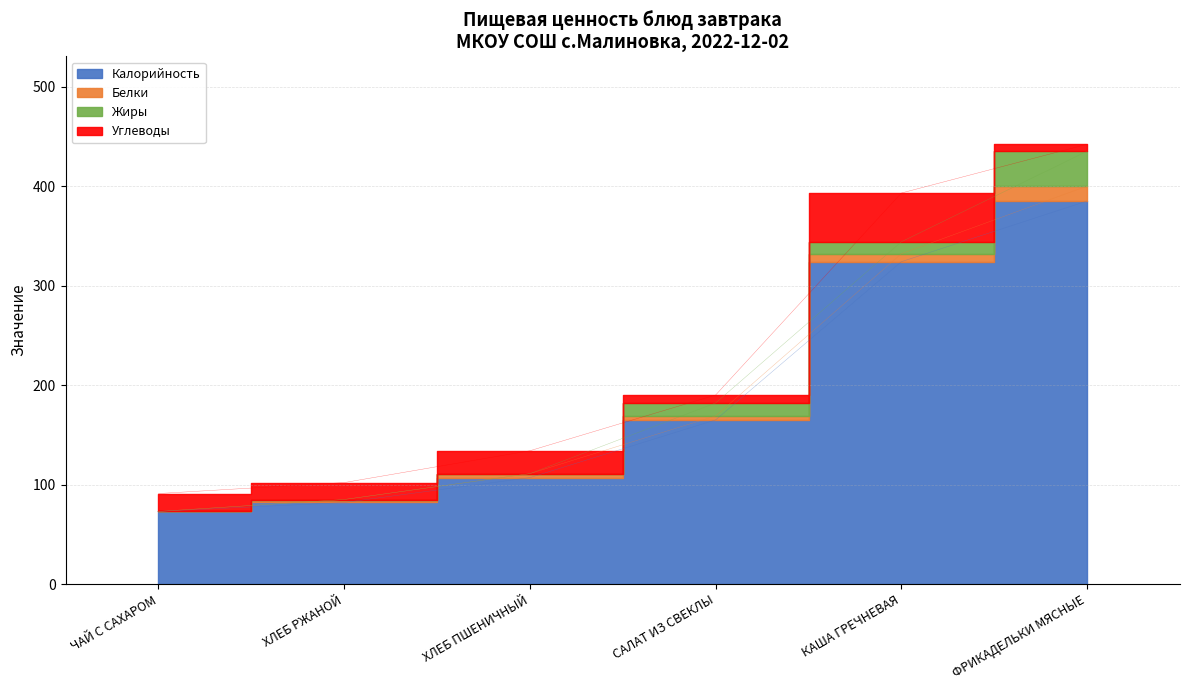

What is the maximum value for Жиры?

35